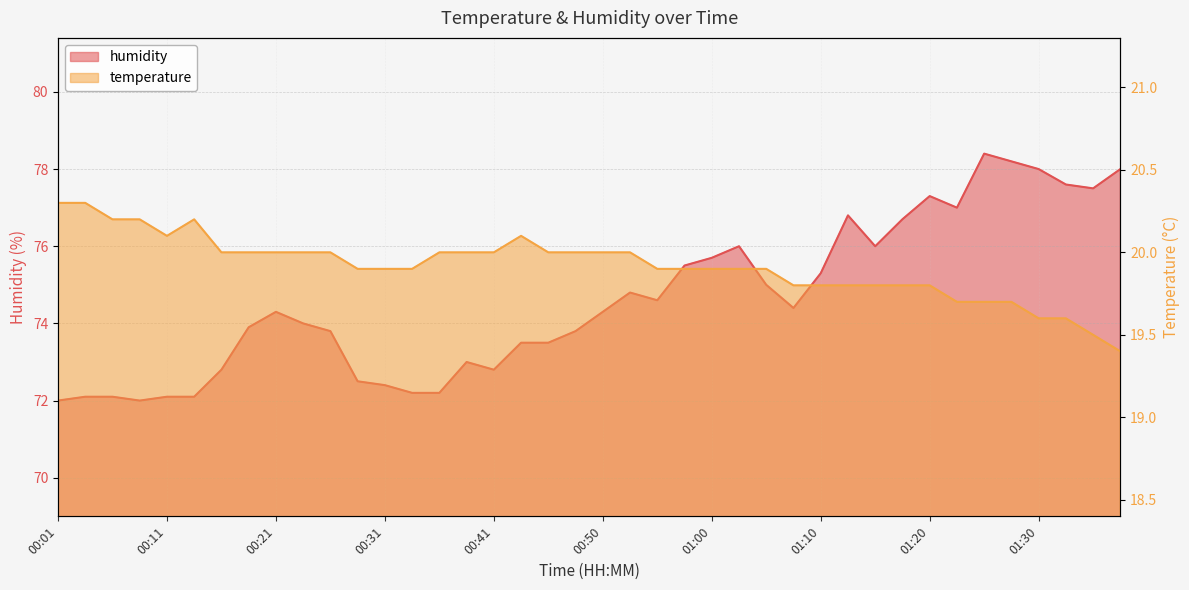

True or false: humidity and temperature cross at least once.

False